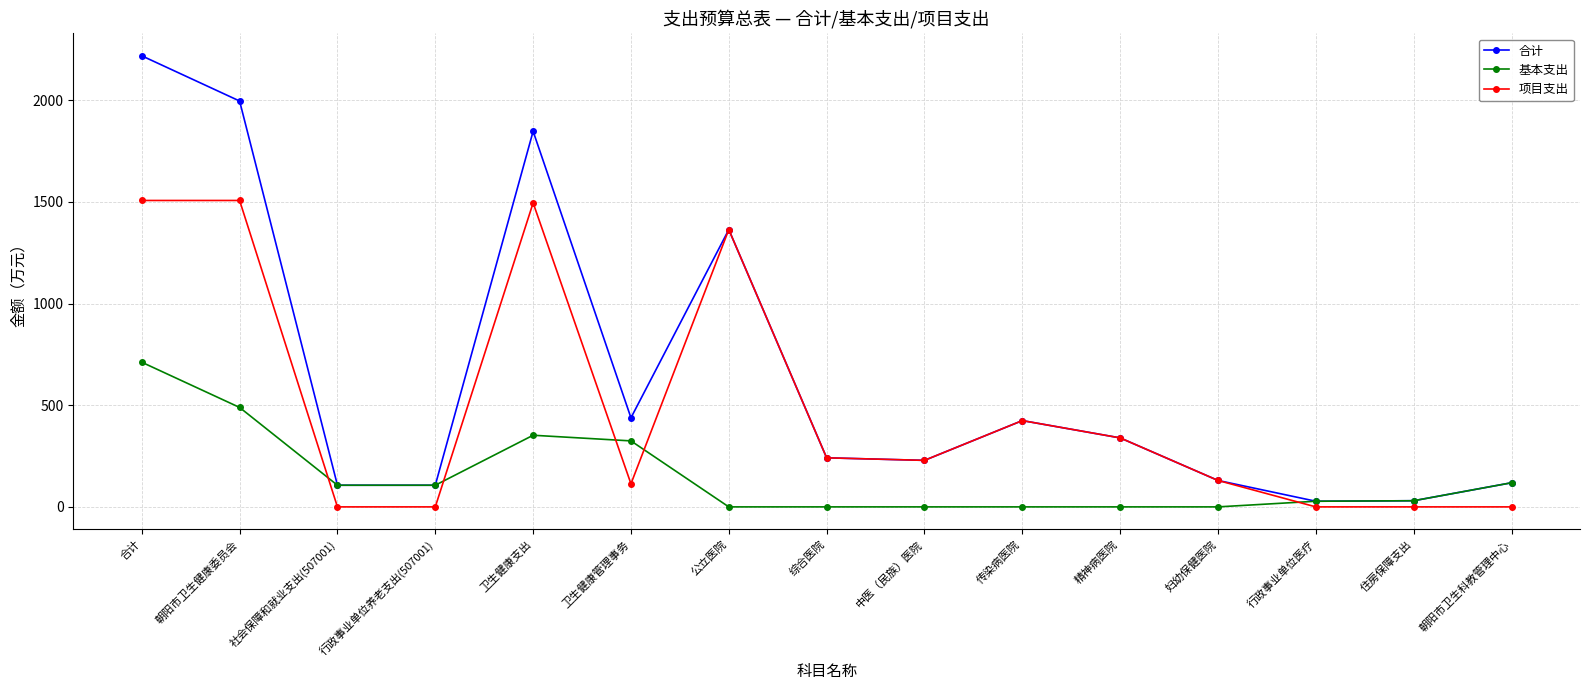

What is the label of the 5th point from the right?

精神病医院